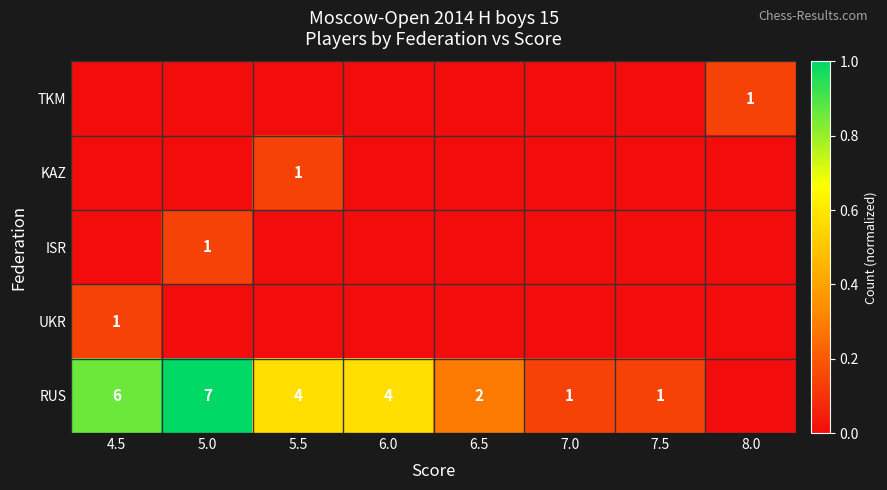

What is the sum of the RUS values at 4.5 and 5.0?

13